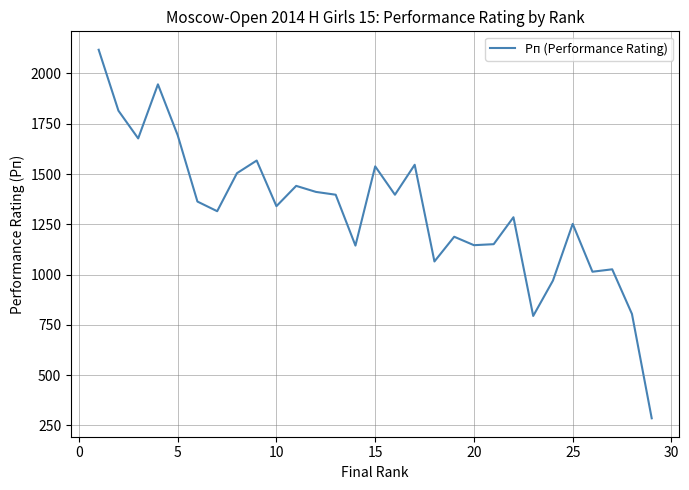

What is the minimum value shown in the chart?

285